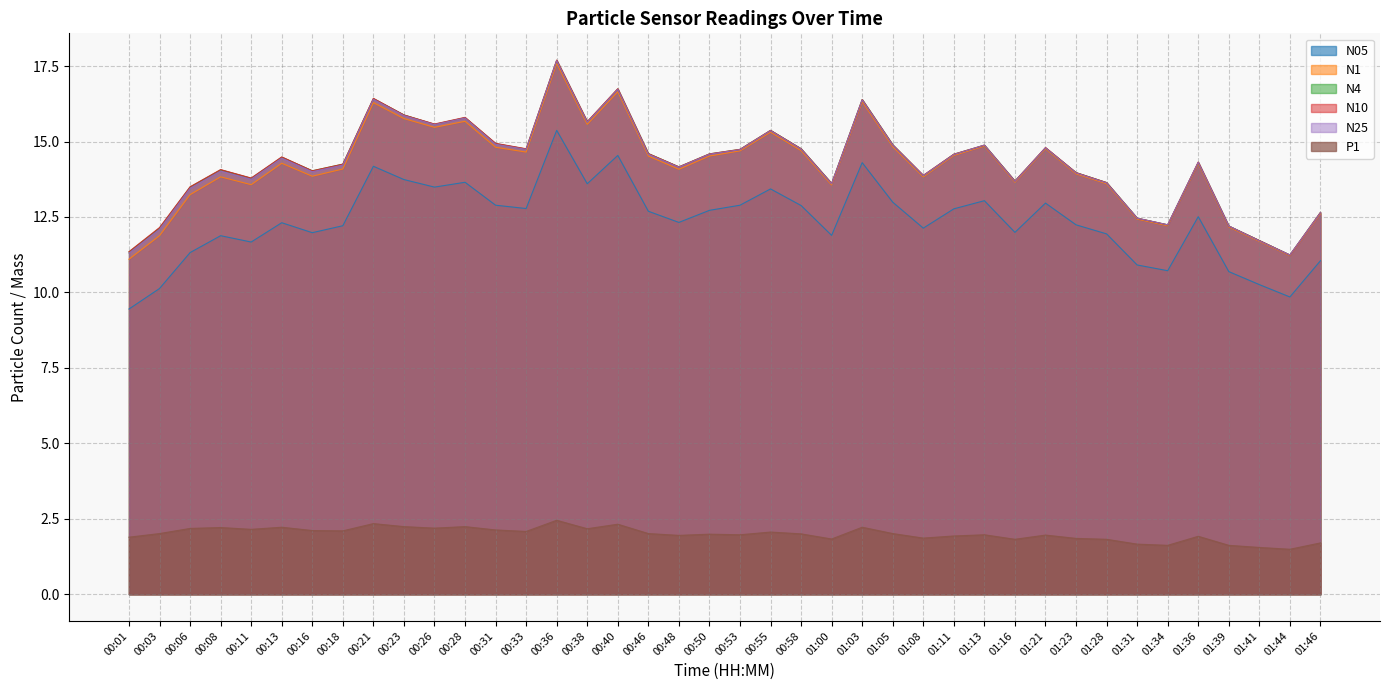

What is the label of the 4th point from the right?

01:39